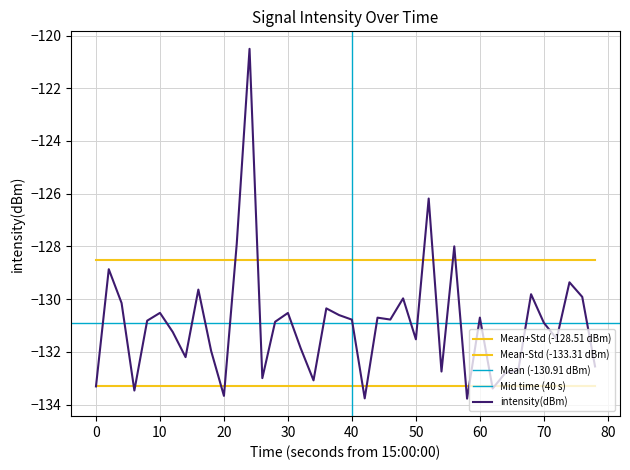

How many interior local peaks (higher than both neighbors) does the data have?

13